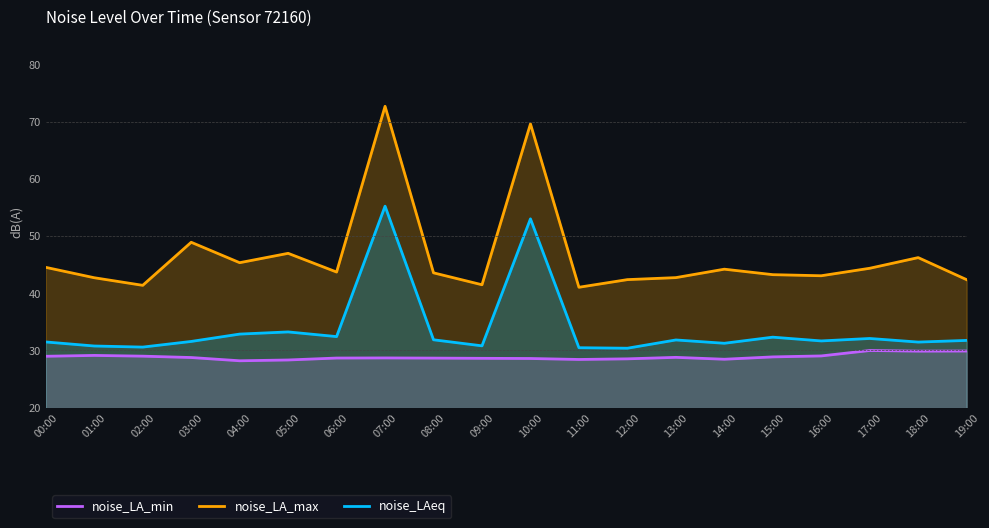

What is the sum of all noise_LA_min values?

576.5